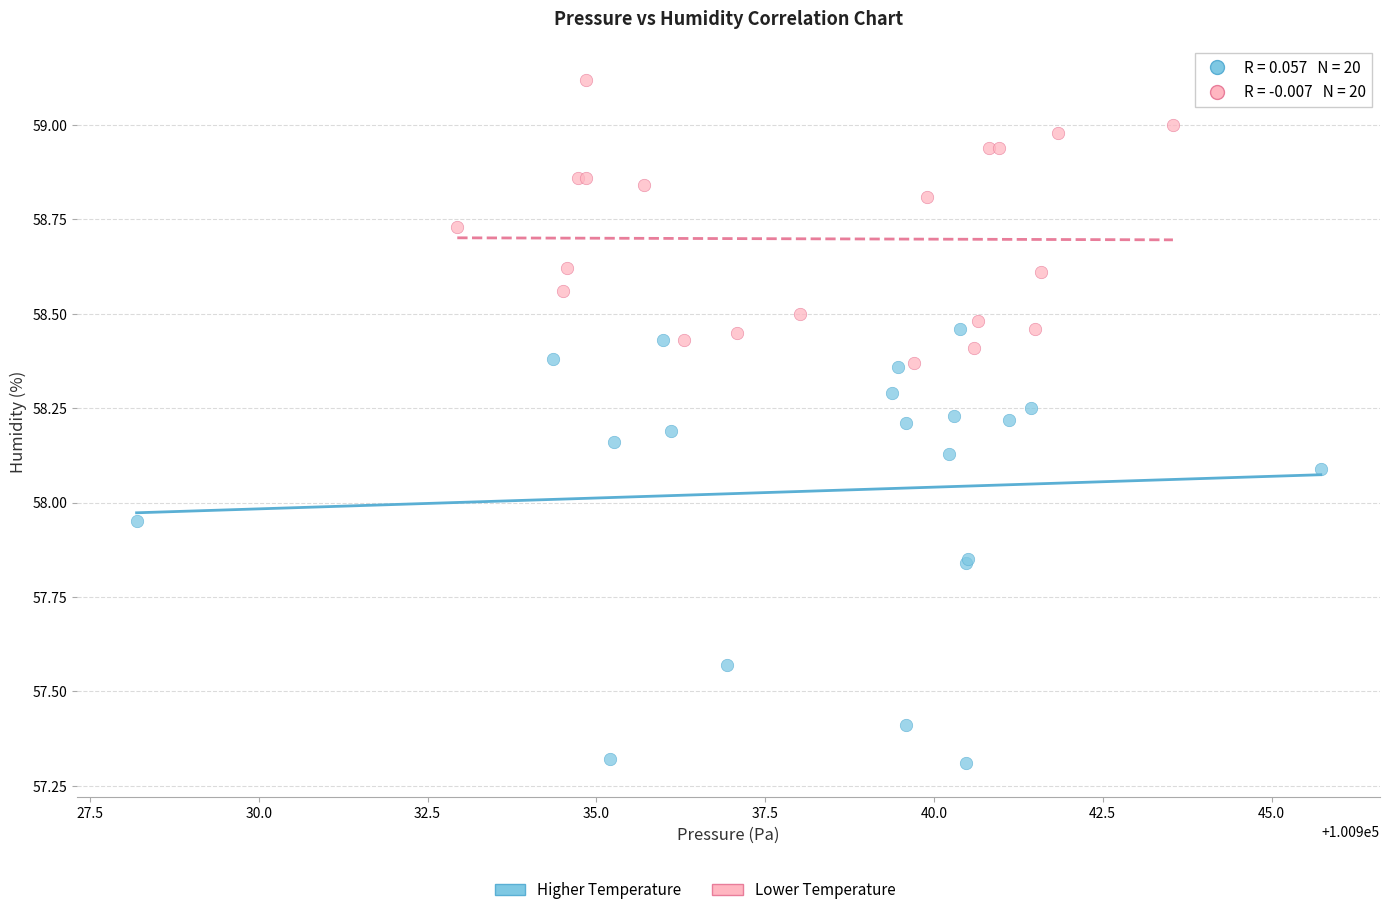

Which series has the widest spread of Y values?

Higher Temperature